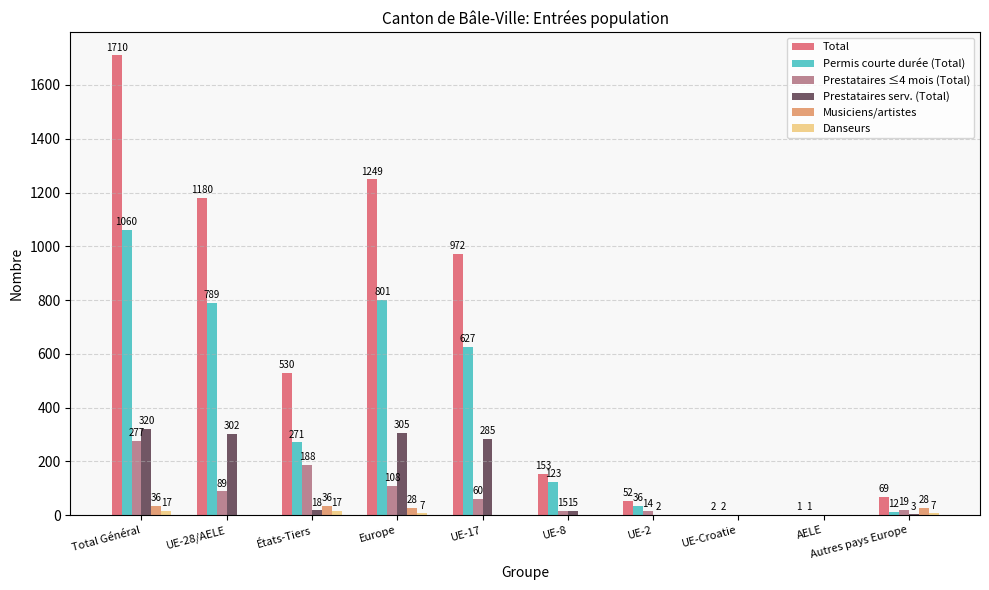

Which category has the highest value in the Prestataires ≤4 mois (Total) series?

Total Général